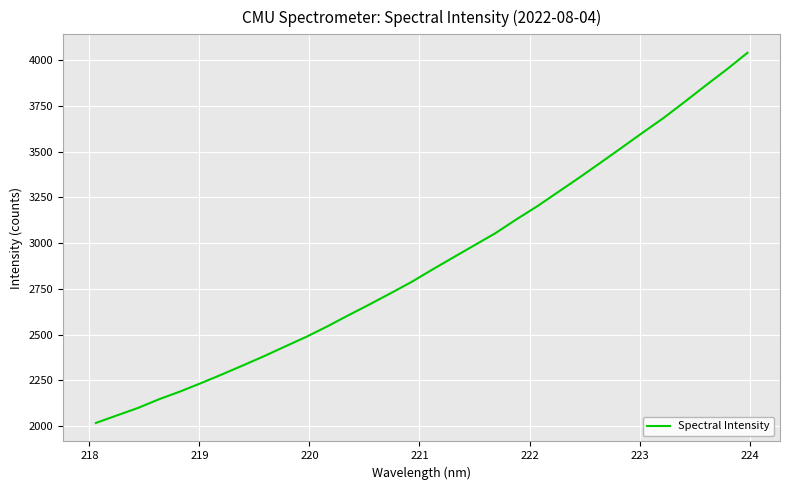

What is the greatest value displayed?

4039.8